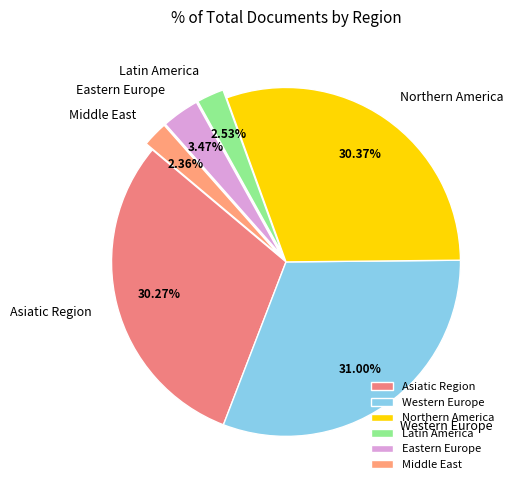

Does Middle East account for over 50% of the chart?

No